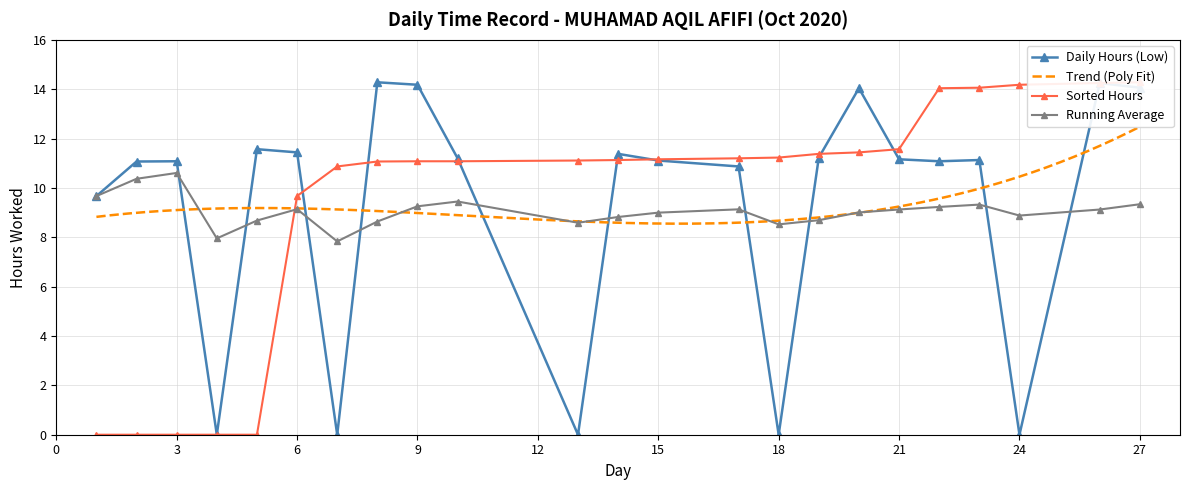

Which category has the highest value across all series?

8